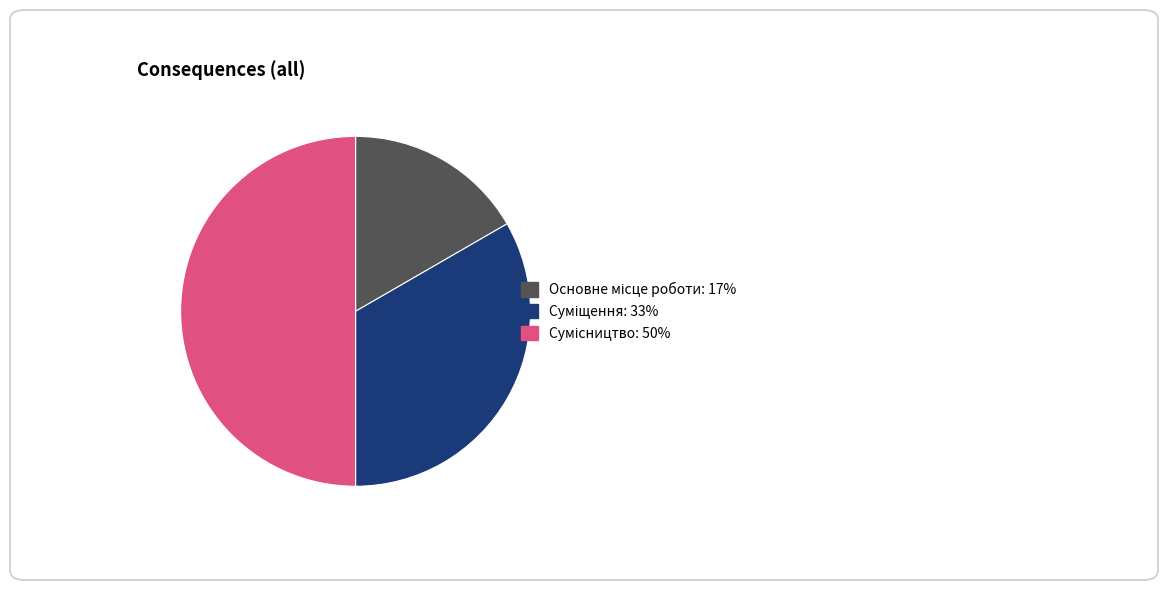

What portion of the pie excludes Сумісництво?

50.0%